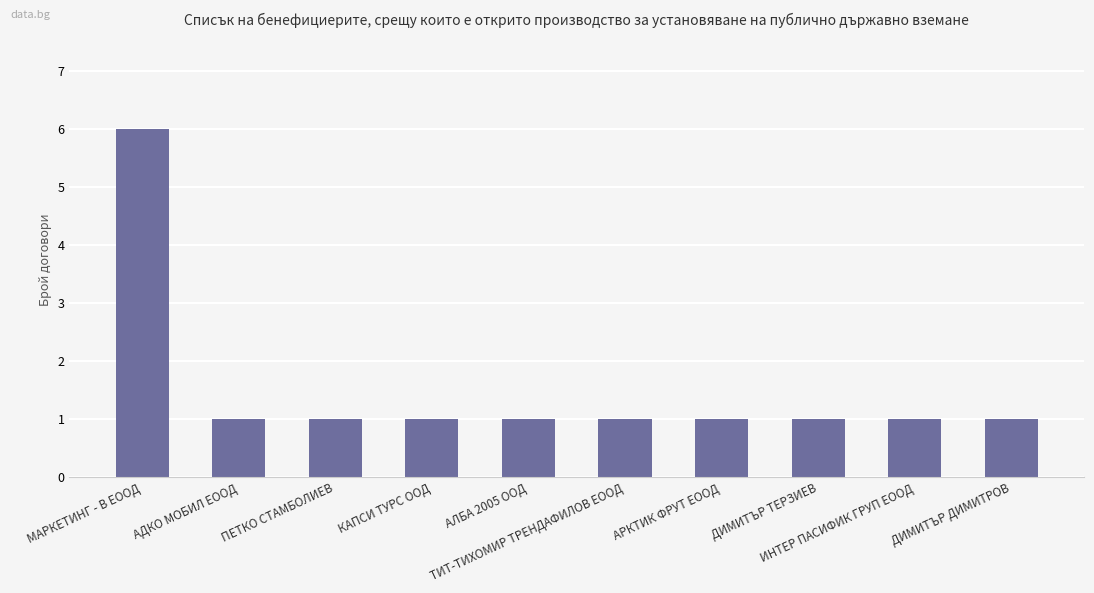

How many distinct data groups are displayed?

1